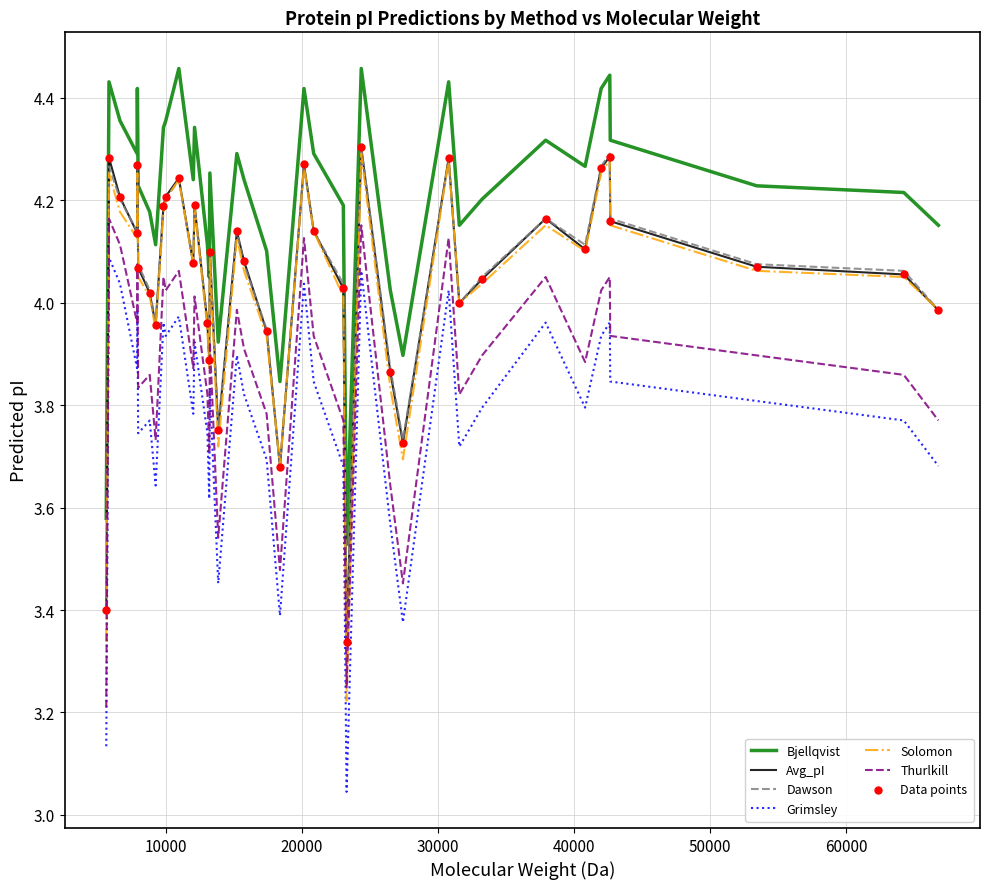

Which series has the largest range (max minus min)?

Solomon